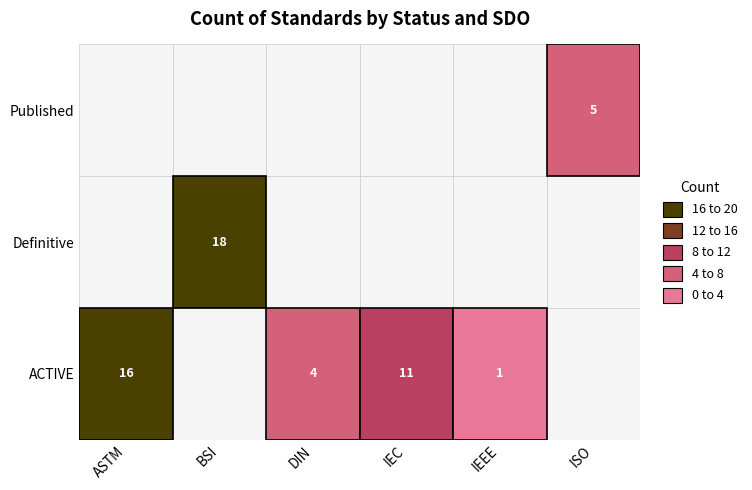

Which series has the largest range (max minus min)?

ACTIVE